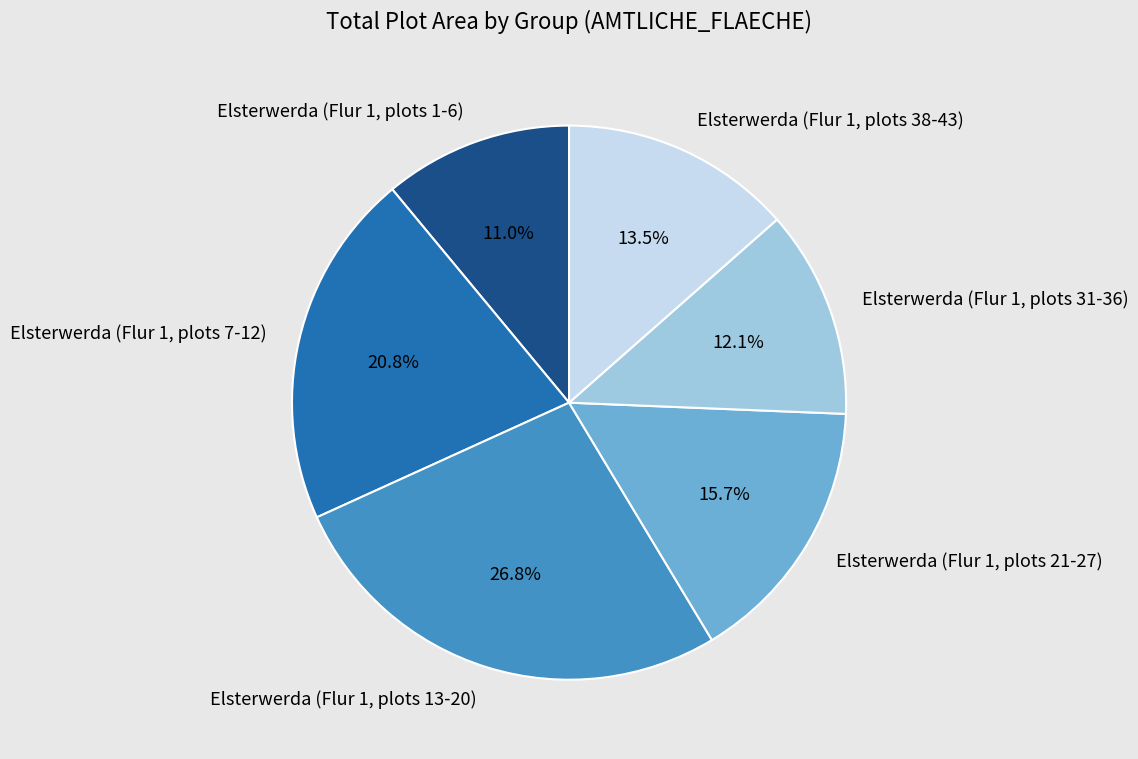

Approximately how many times larger is the value at Elsterwerda (Flur 1, plots 31-36) compared to Elsterwerda (Flur 1, plots 1-6)?

1.1